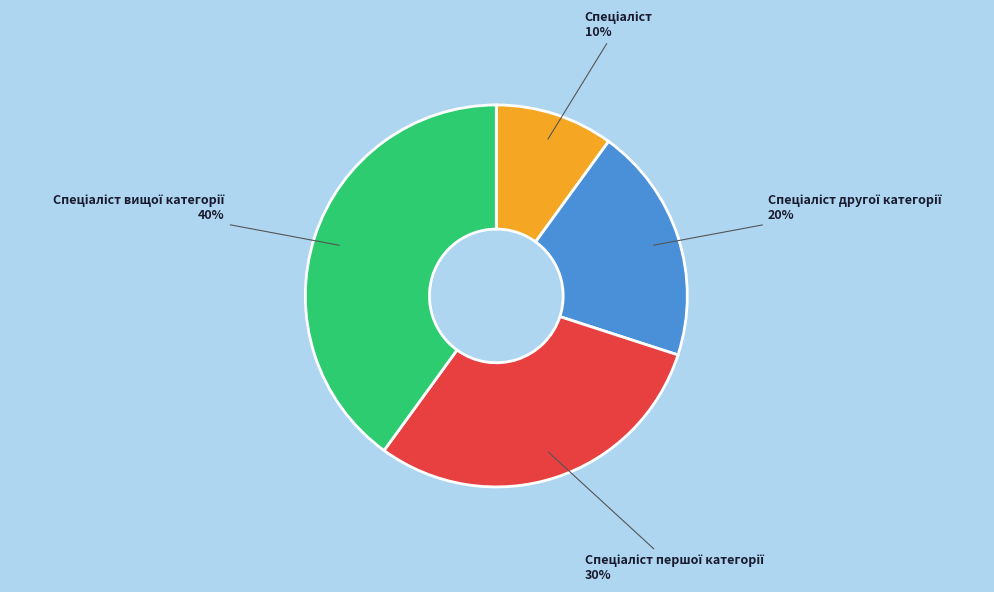

To the nearest percent, what is the average slice percentage?

25%